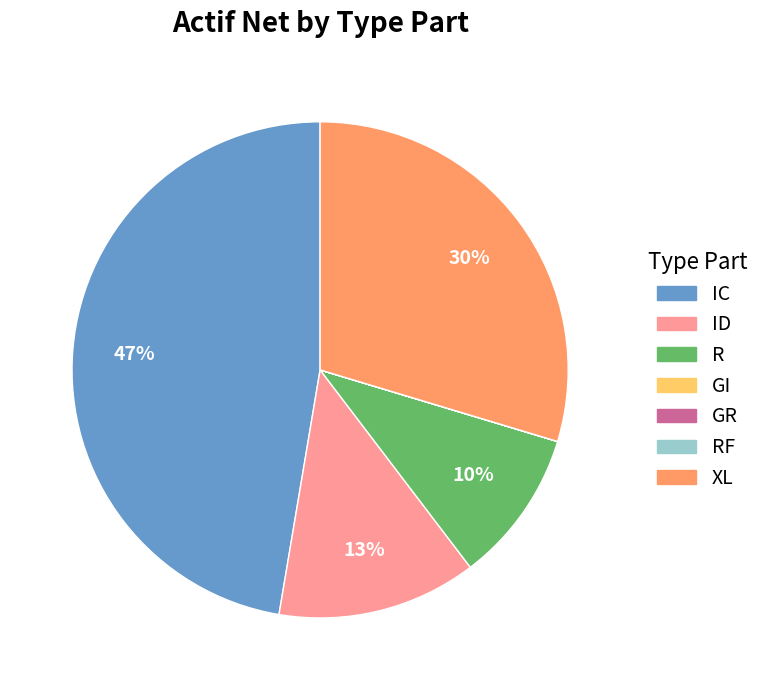

Is it true that XL is 23% of the pie?

False